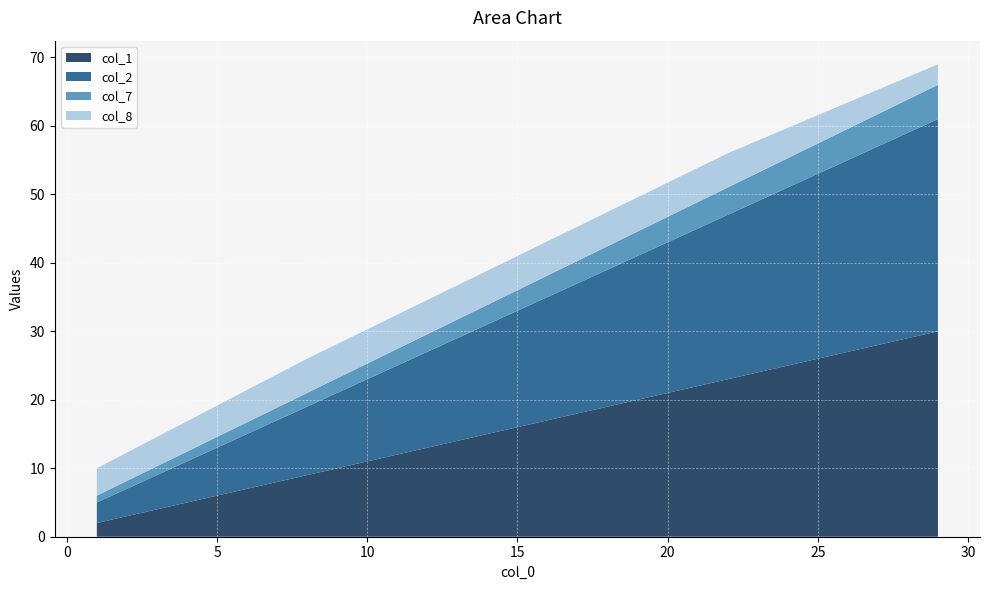

Reading left to right, what are all the values shown in this chart?

col_1: 2	9	16	23	30
col_2: 3	10	17	24	31
col_7: 1	2	3	4	5
col_8: 4	5	5	5	3